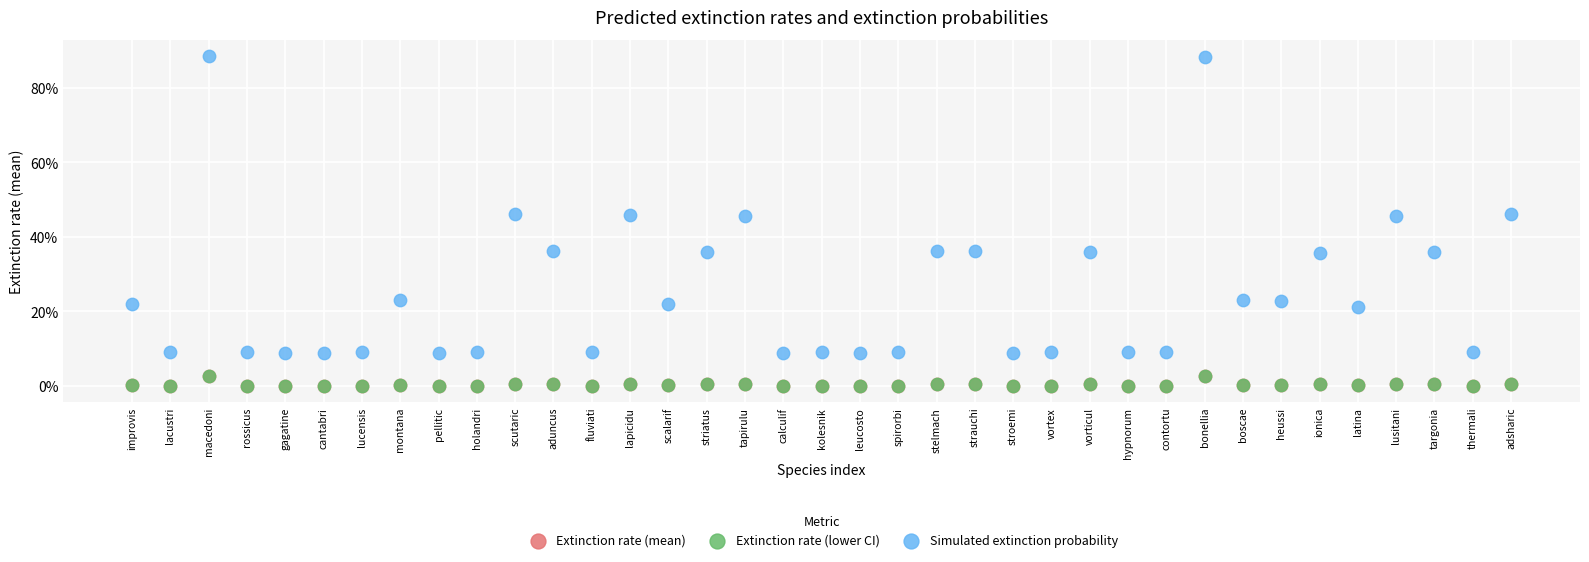

Which series contains the highest Y value?

Simulated extinction probability